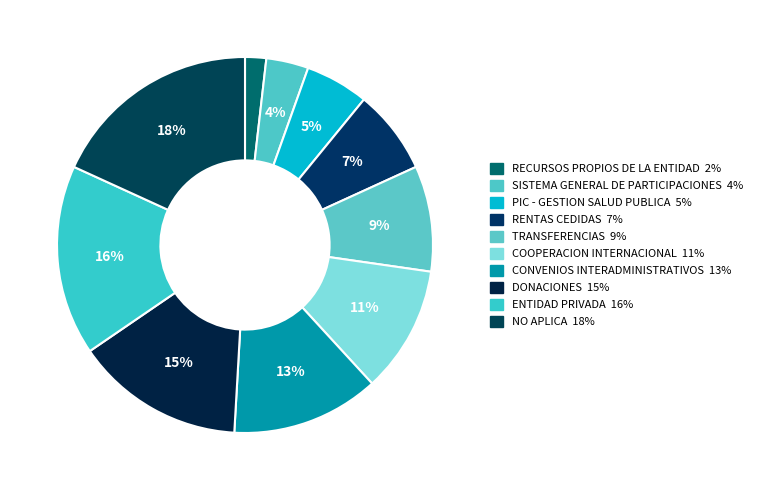

What is the largest slice in the pie chart?

NO APLICA